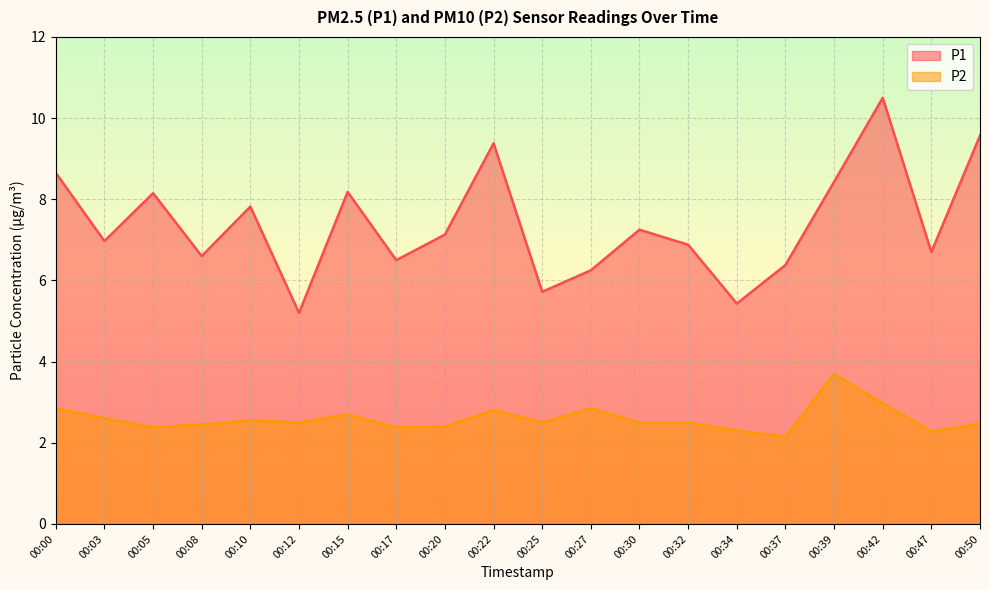

Does the chart display data point markers on the line(s)?

No